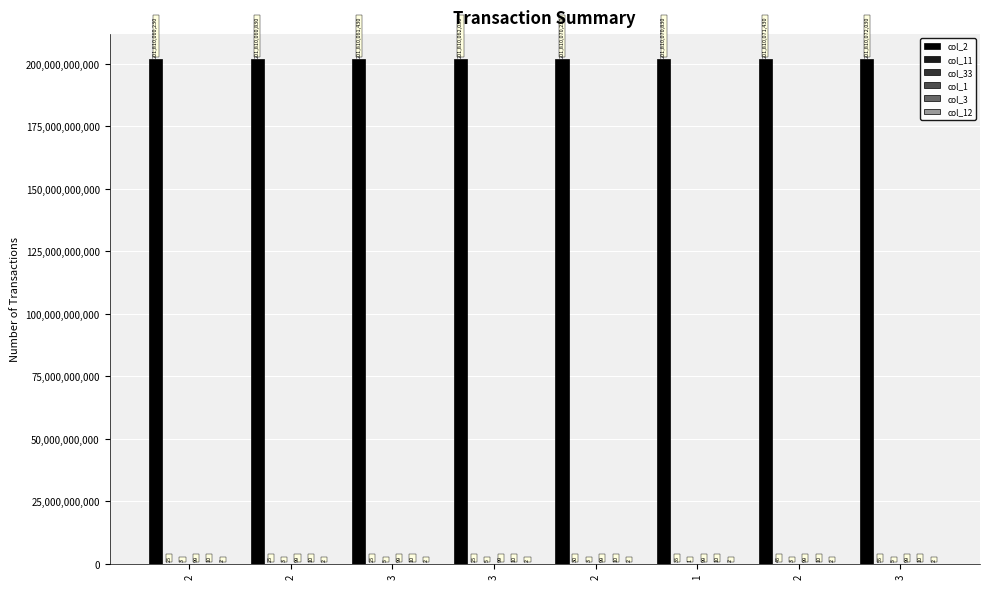

Which series has the largest total across all categories?

col_2